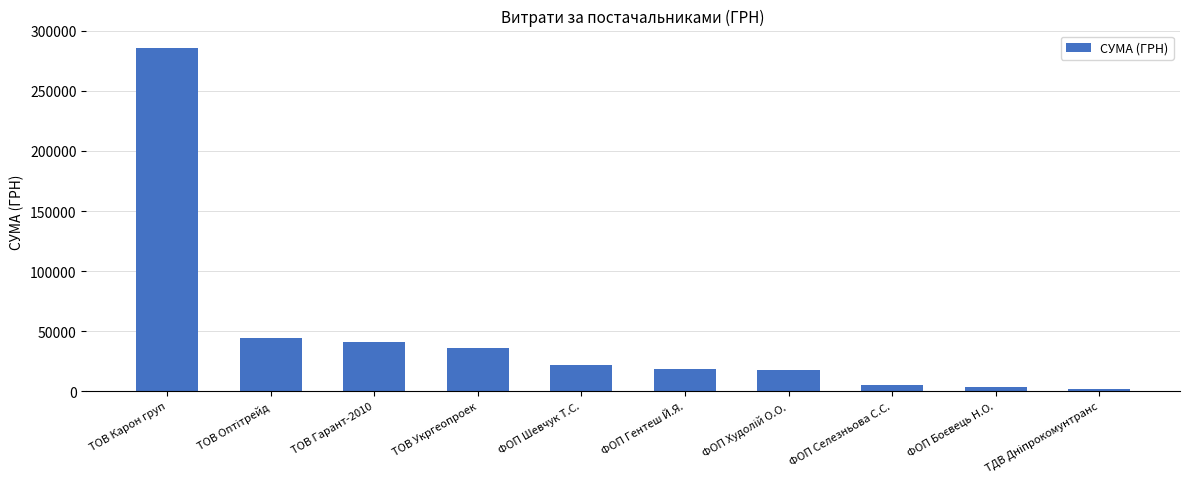

What is the label of the 8th bar from the right?

ТОВ Гарант-2010